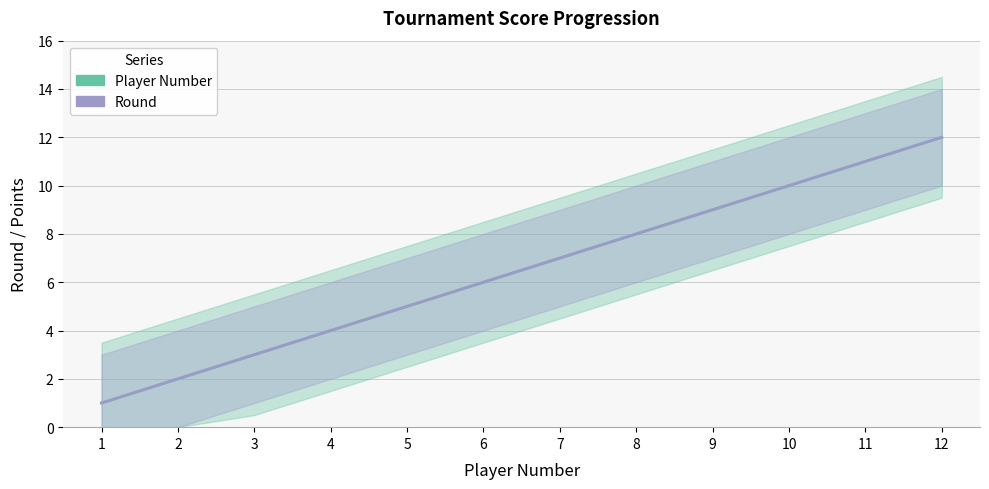

Which series has the largest range (max minus min)?

Player Number